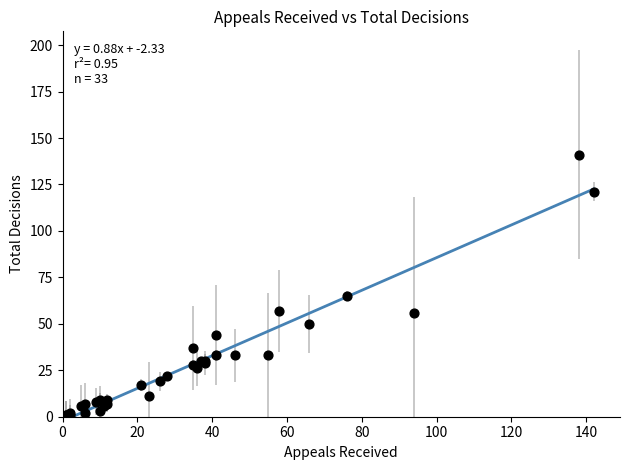

What Y value in the scatter plot is closest to 71?

65